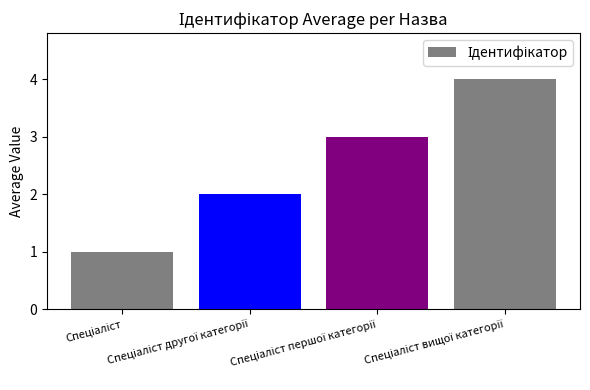

What is the sum of all values?

10